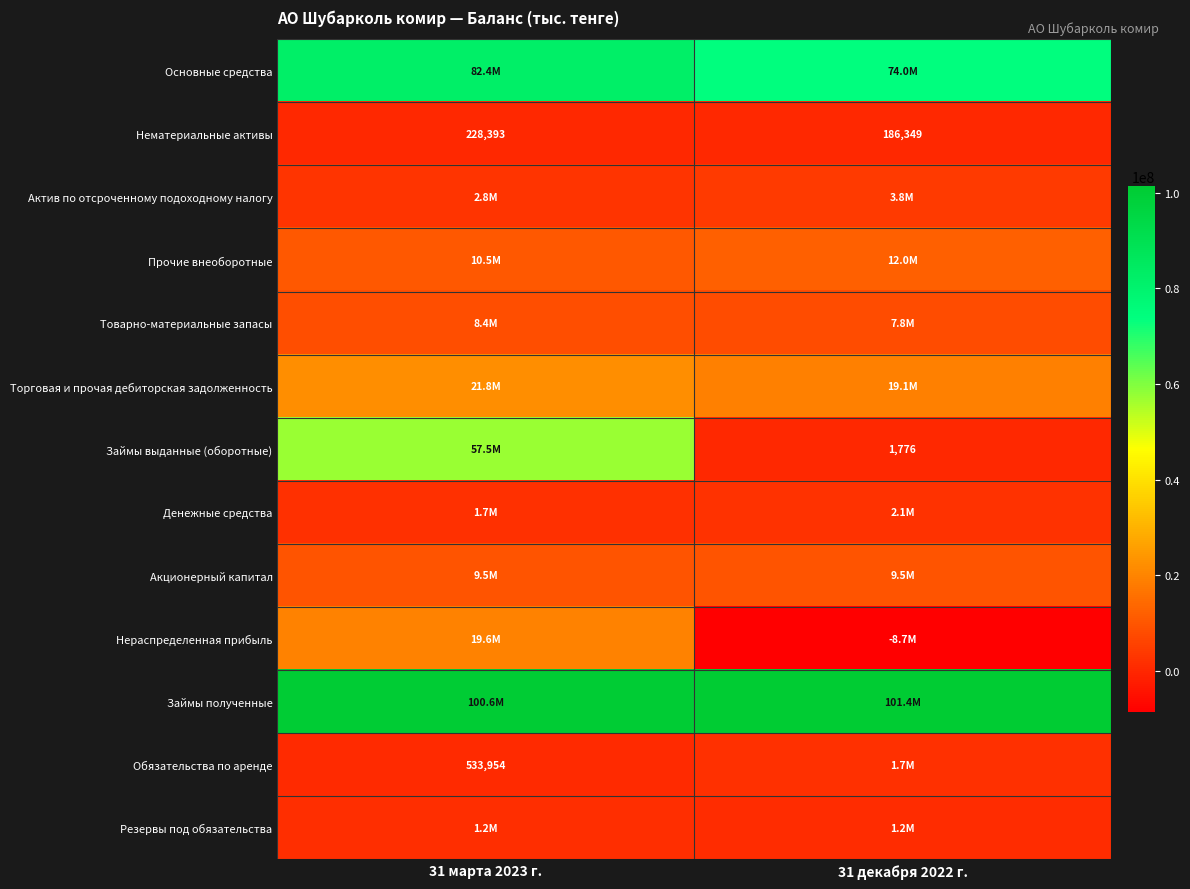

Is it true that Нематериальные активы equals 228393 at 31 марта 2023 г.?

True